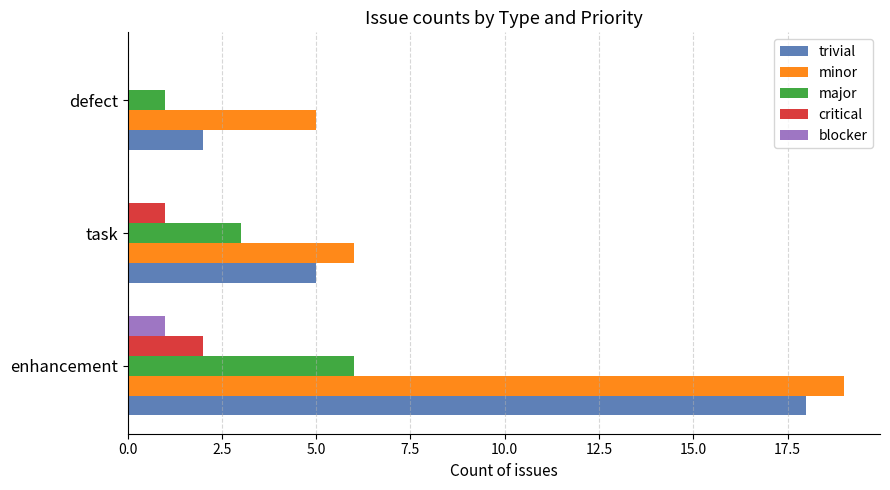

What is the sum of the critical values at enhancement and task?

3